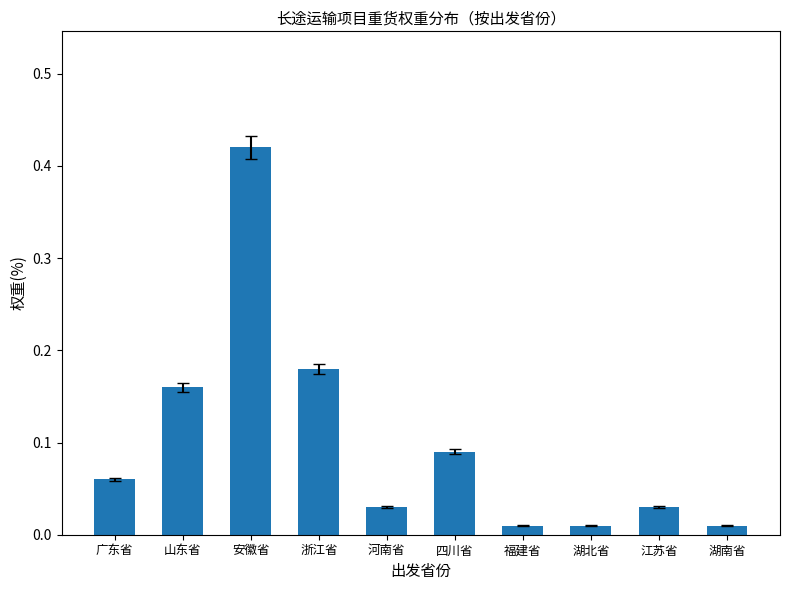

Which category has the highest value across all series?

安徽省